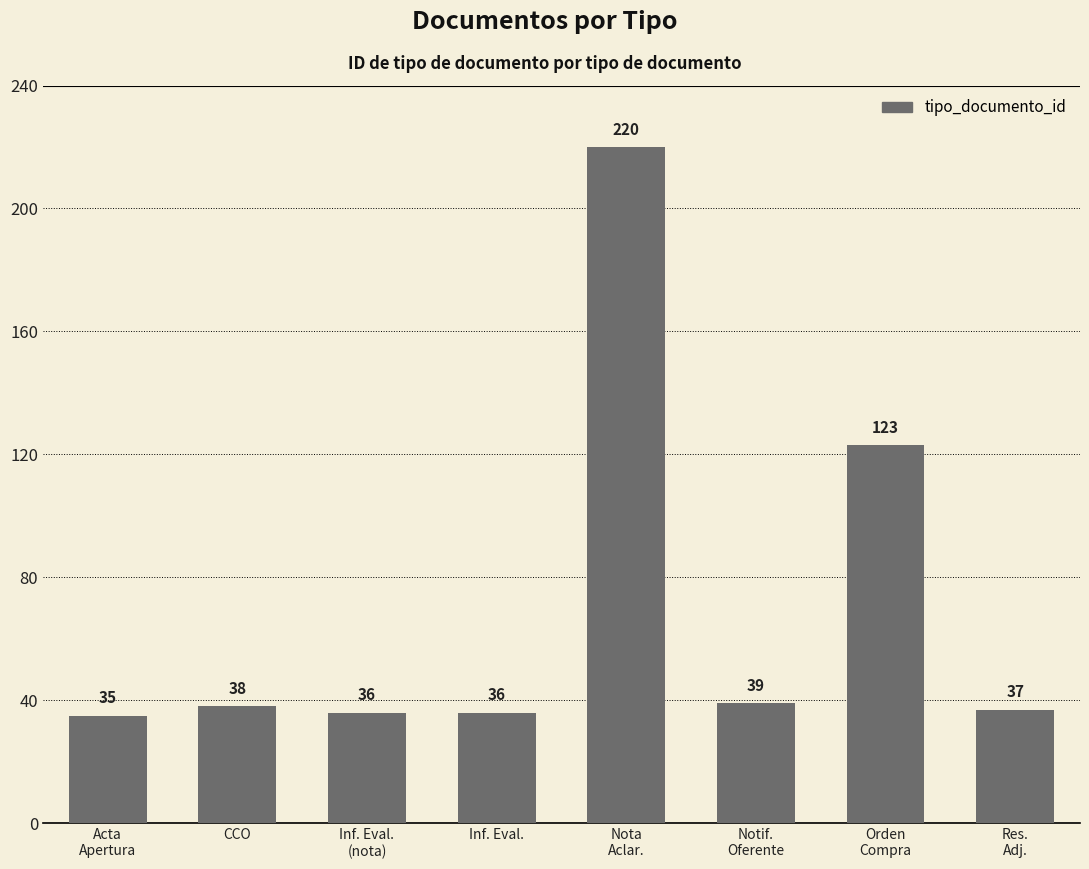

What is the difference between the second highest and second lowest values?

87